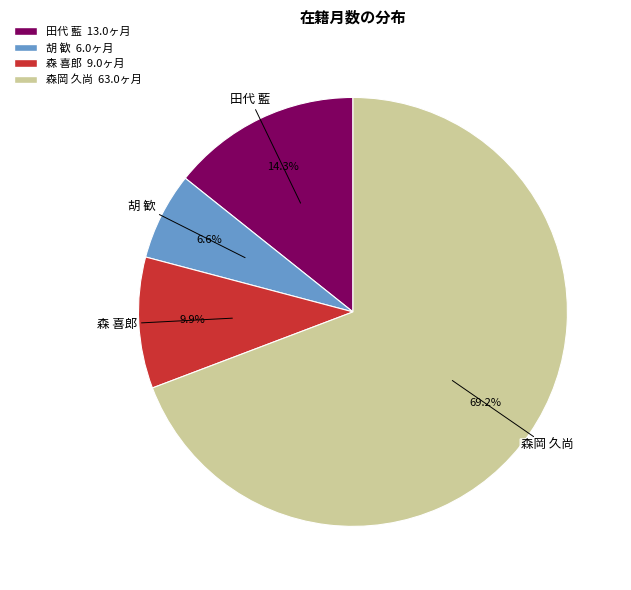

Approximately how many times larger is the value at 胡 歓 compared to 森 喜郎?

0.7